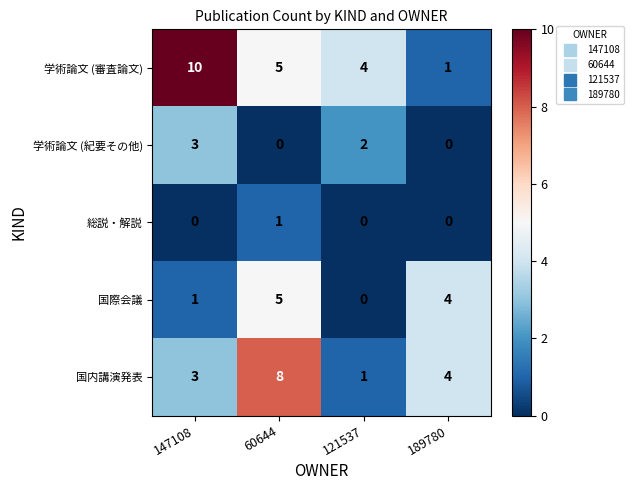

Rank the series by their maximum value, from lowest to highest.

総説・解説, 学術論文 (紀要その他), 国際会議, 国内講演発表, 学術論文 (審査論文)